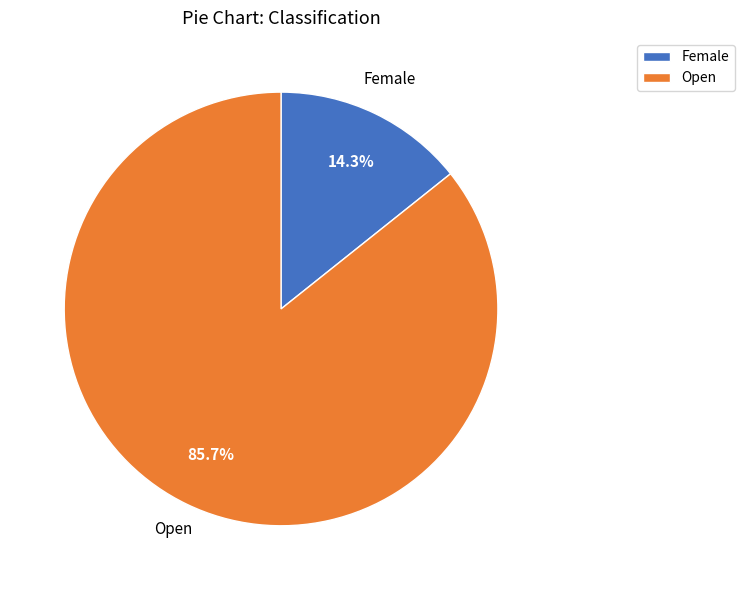

What percentage do Open and Female together represent?

100.0%